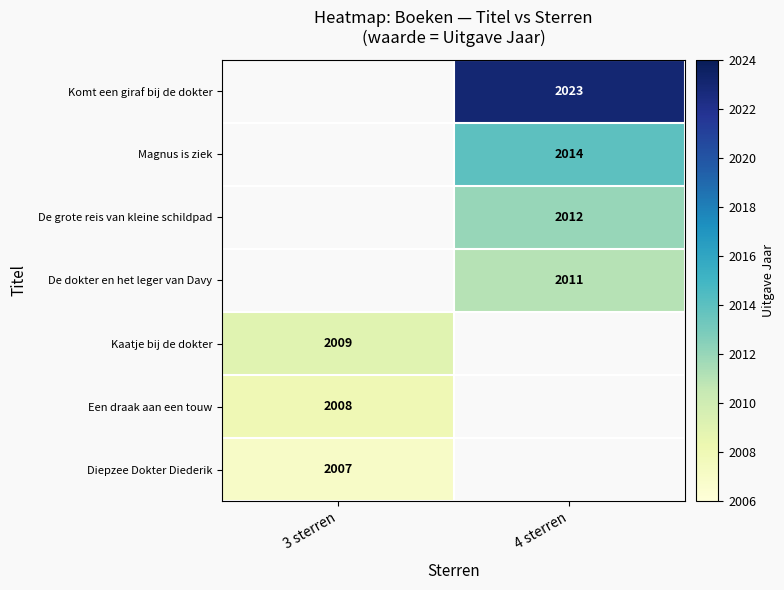

How many series are shown in this chart?

7